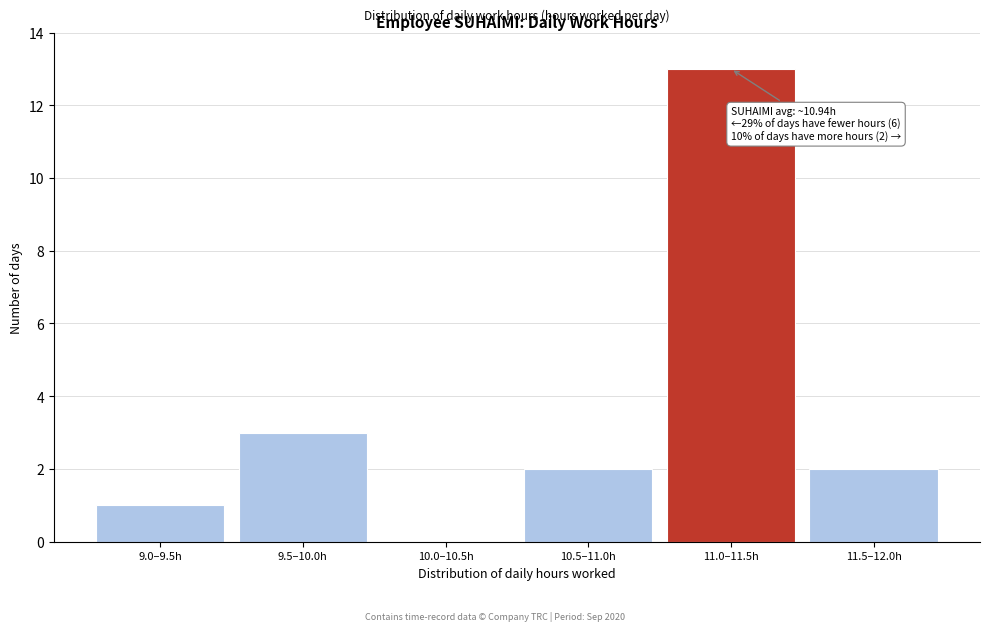

Reading left to right, what are all the values shown in this chart?

9.0–9.5h=1	9.5–10.0h=3	10.0–10.5h=0	10.5–11.0h=2	11.0–11.5h=13	11.5–12.0h=2